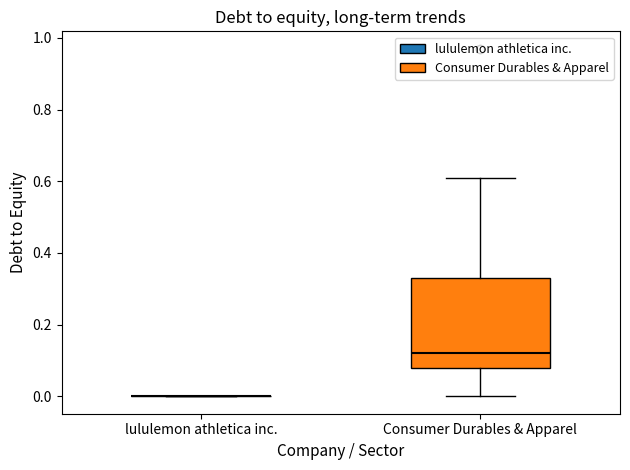

Reading left to right, read every box against the y-axis: the position of its median line, the range the box covers, and the ends of its whiskers. The values are not printed on the chart, so give them approximately, as read against the axis.

lululemon athletica inc.: box collapsed to a line at 0.00, whiskers 0.00 to 0.00
Consumer Durables & Apparel: median 0.12, box 0.08 to 0.34, whiskers 0.00 to 0.62